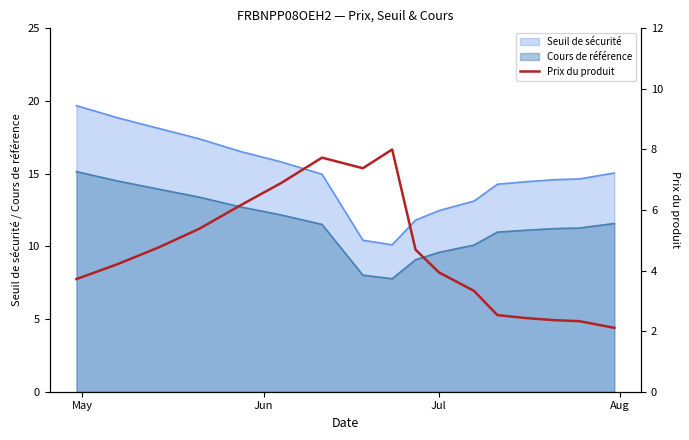

True or false: Seuil de sécurité and Cours de référence intersect in this chart.

False